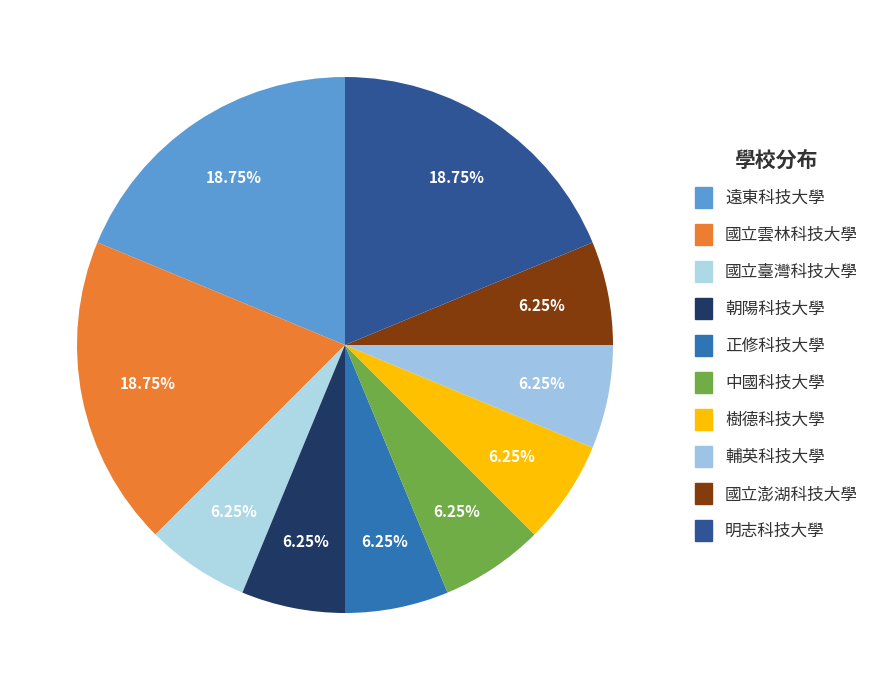

Does 明志科技大學 represent more than half of the total?

No